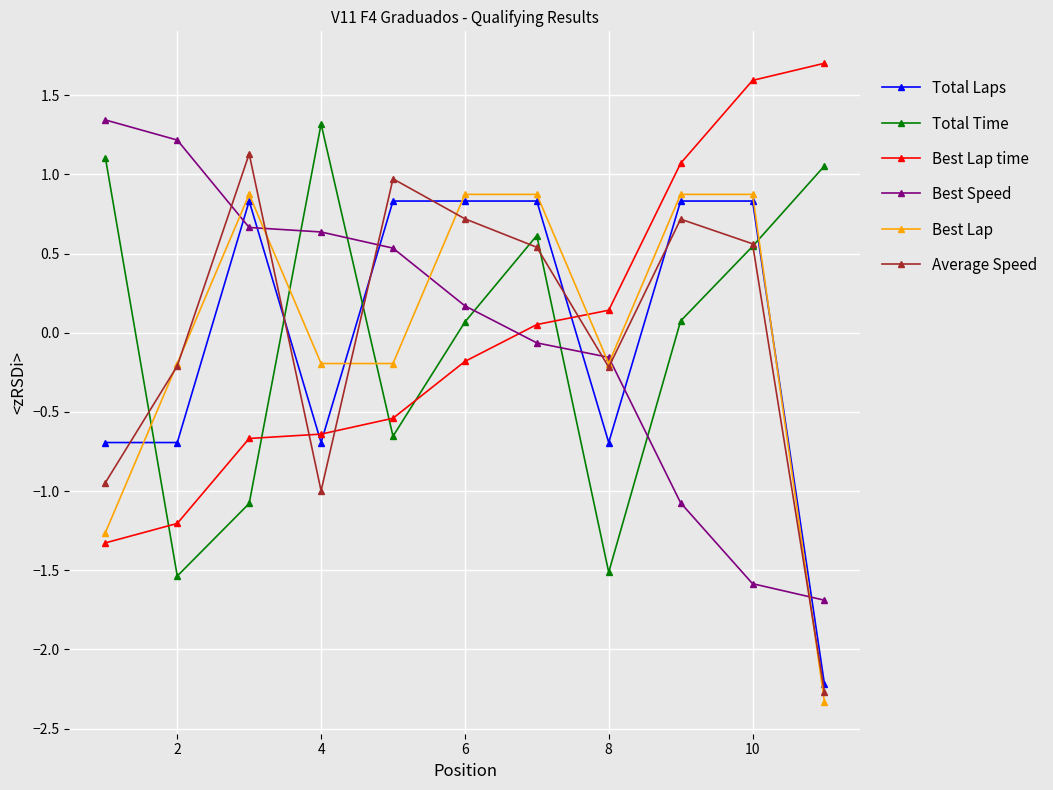

After their last crossing, which series has the higher values: Best Lap or Best Speed?

Best Speed